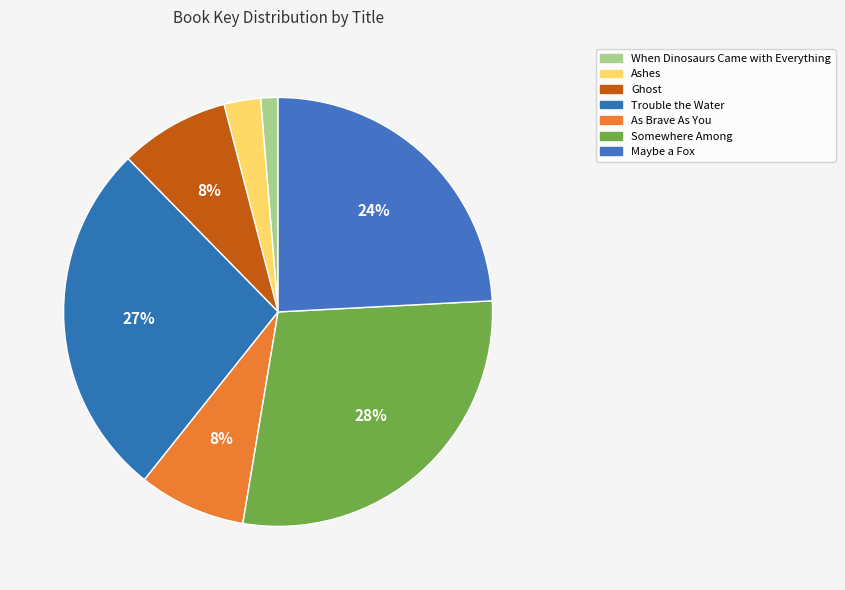

Rank the categories by value from highest to lowest.

Somewhere Among, Trouble the Water, Maybe a Fox, Ghost, As Brave As You, Ashes, When Dinosaurs Came with Everything